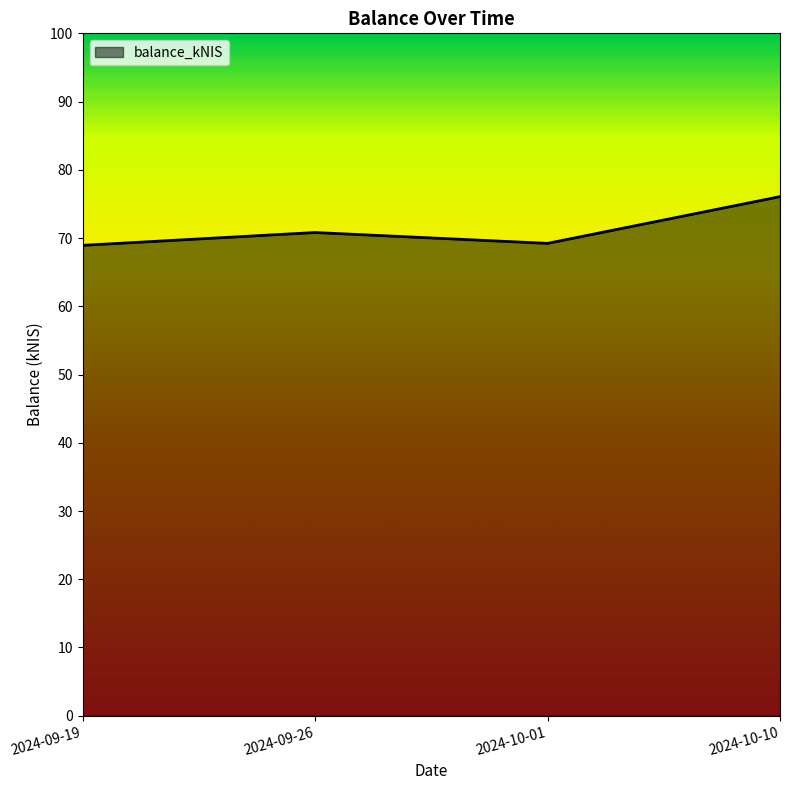

Read the value at 2024-10-10.

76.1